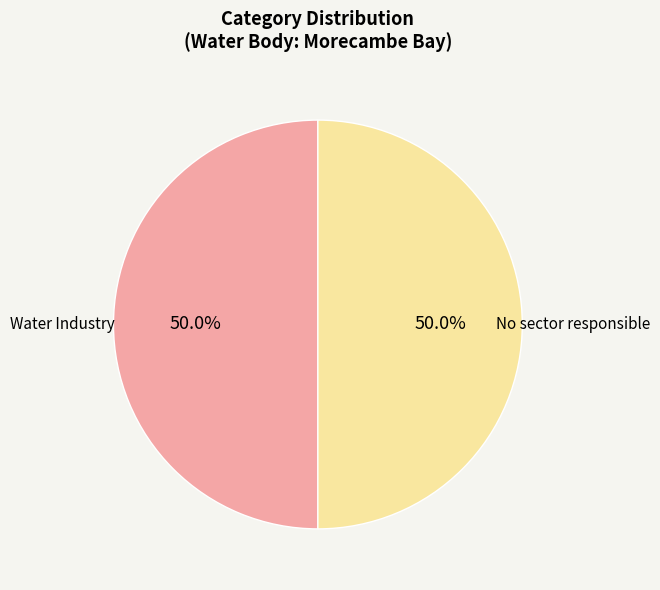

How many segments does this pie chart have?

2